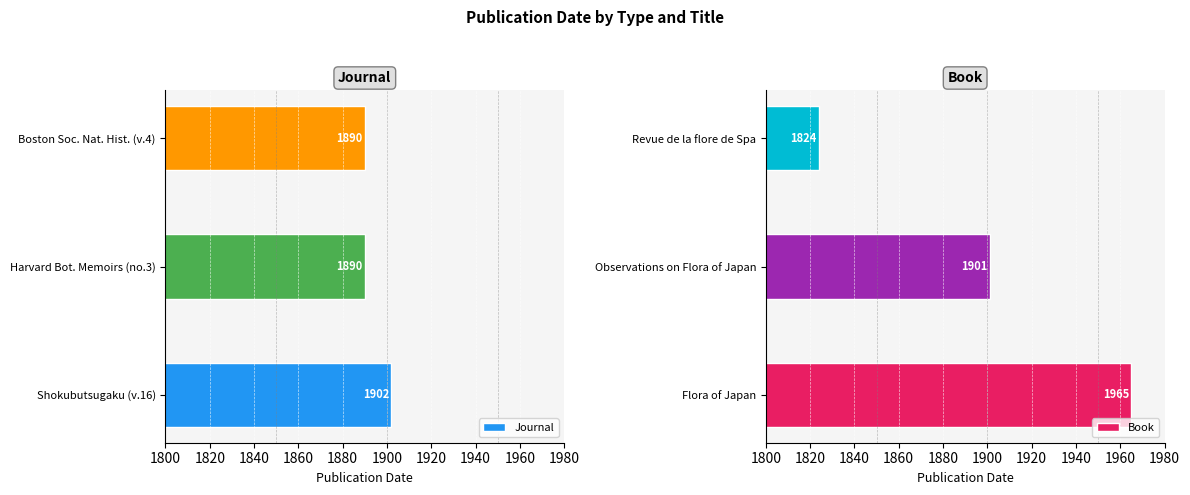

Which series has the largest total across all categories?

Book